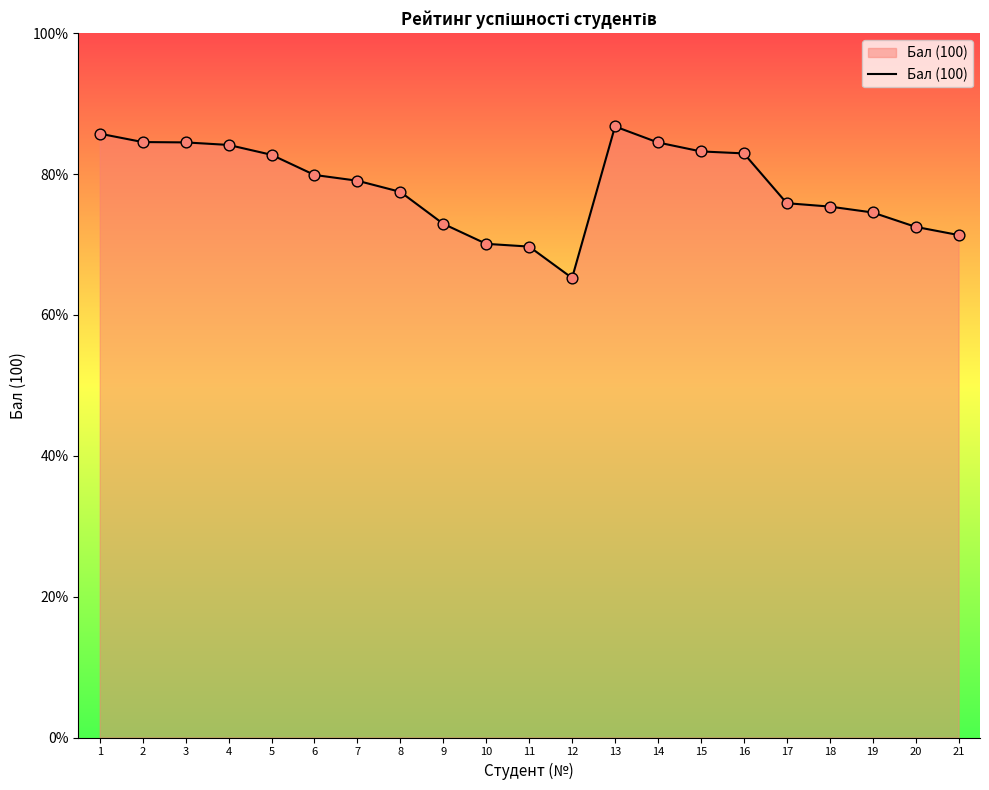

Approximately how many times larger is the value at 9 compared to 17?

1.0